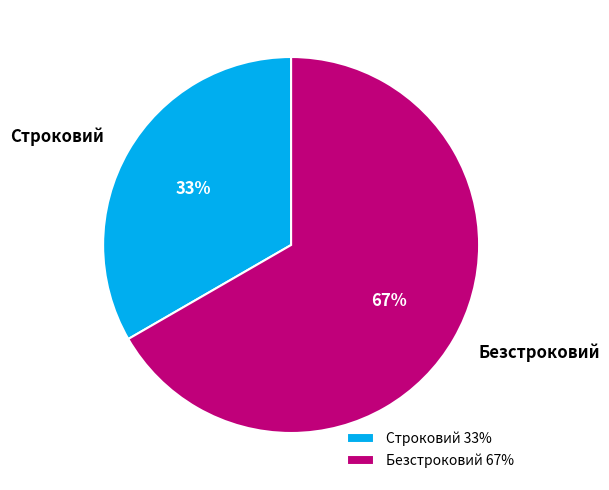

How many slices are in this pie chart?

2